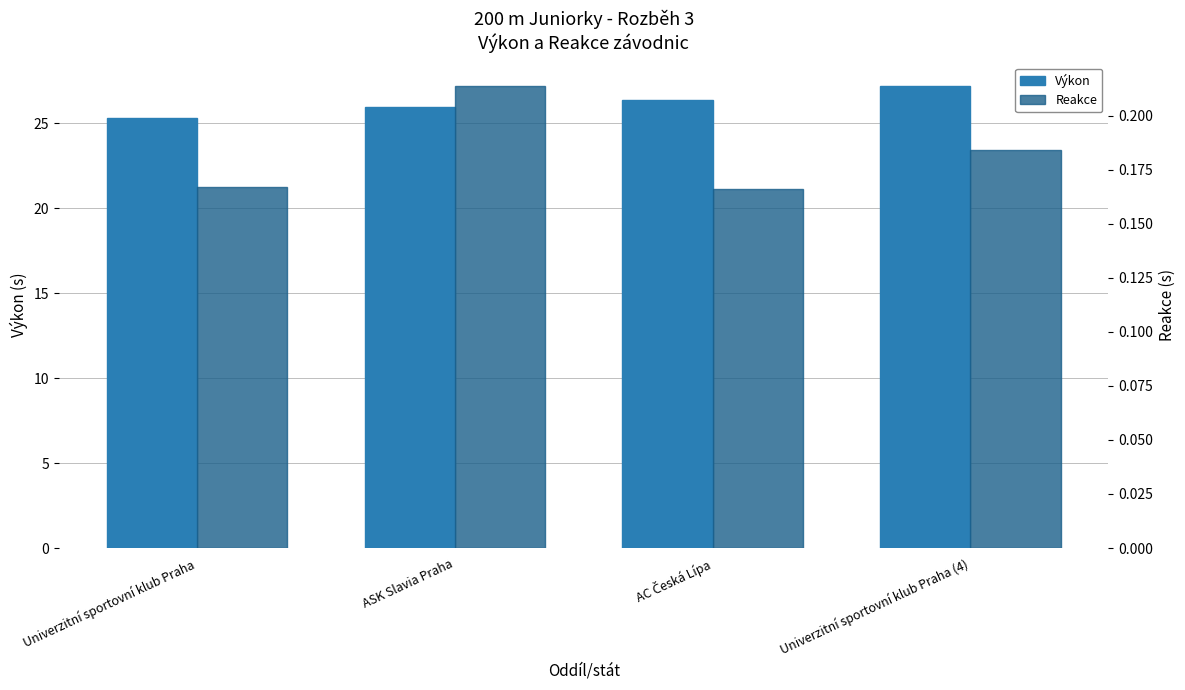

What are all the series names shown in the legend?

Výkon, Reakce